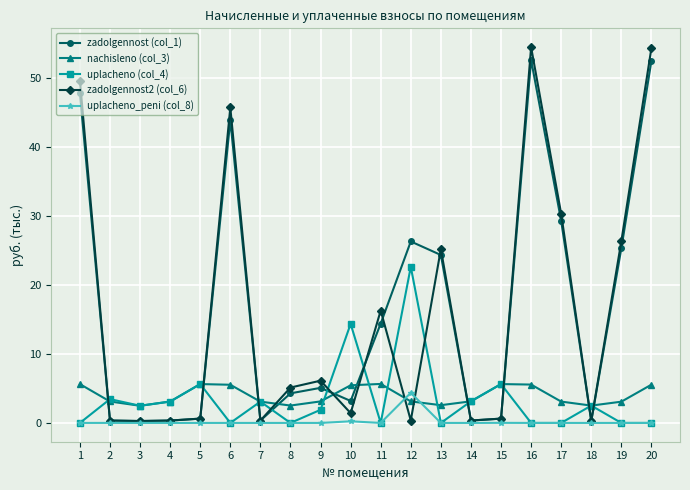

Which series has the largest range (max minus min)?

zadolgennost2 (col_6)